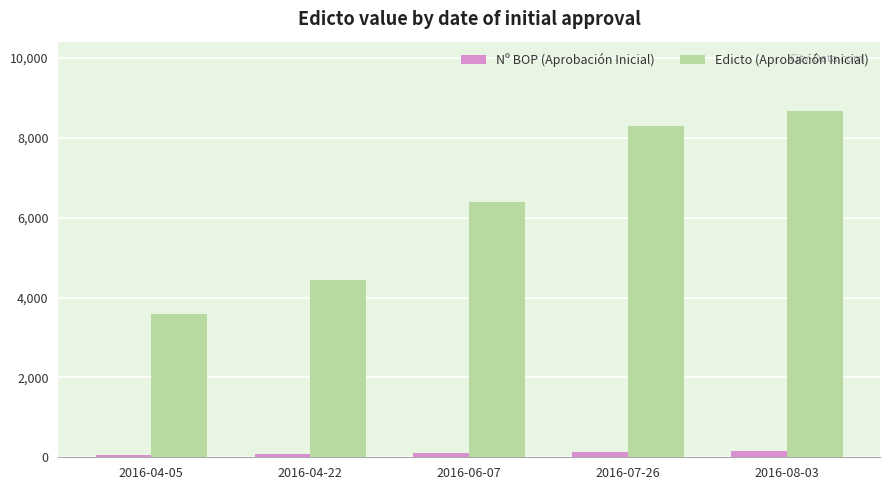

Does the chart contain any negative values?

No